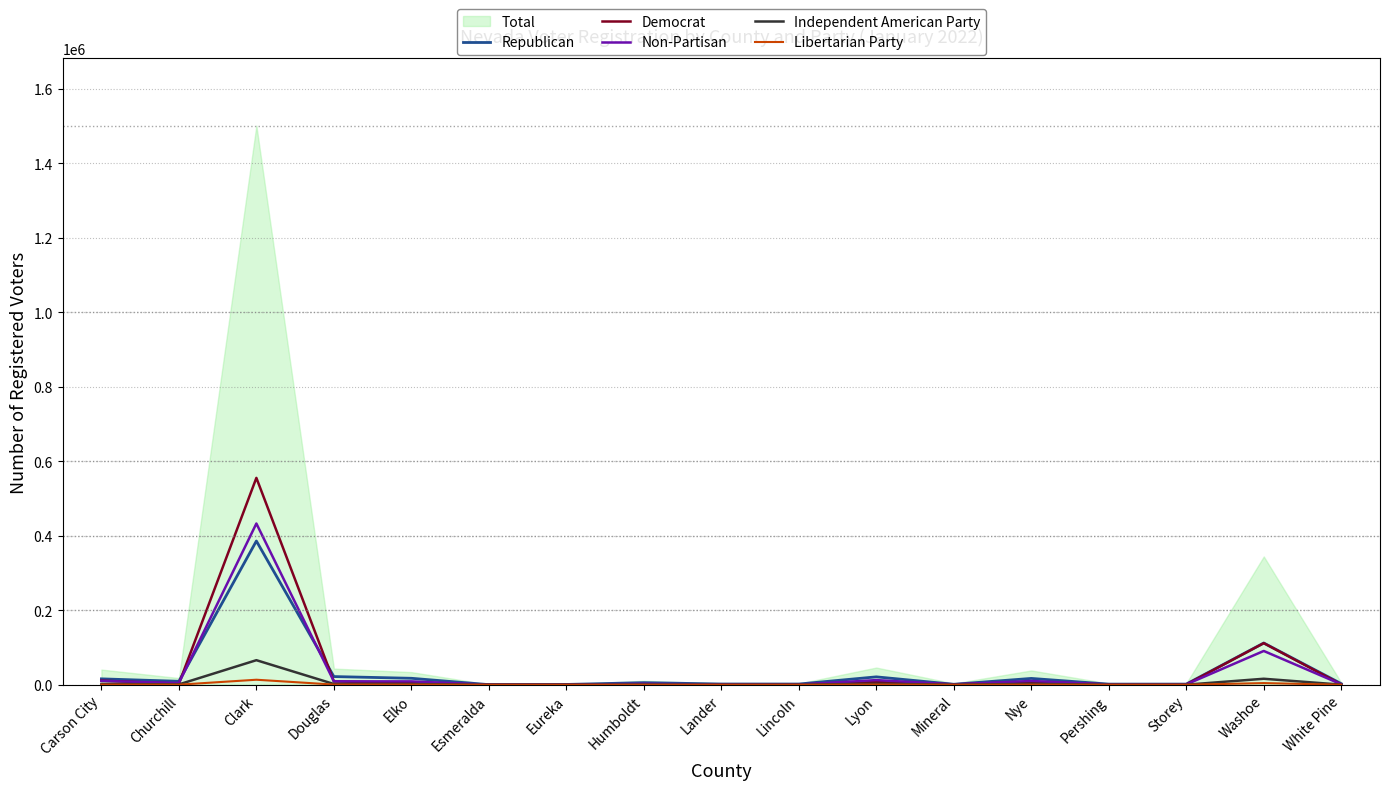

At which label is Democrat closest to 277797?

Washoe